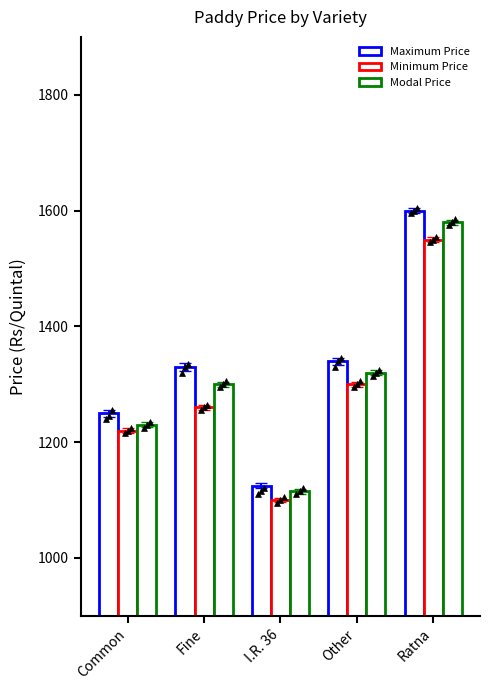

Which series contains the lowest Y value?

Minimum Price